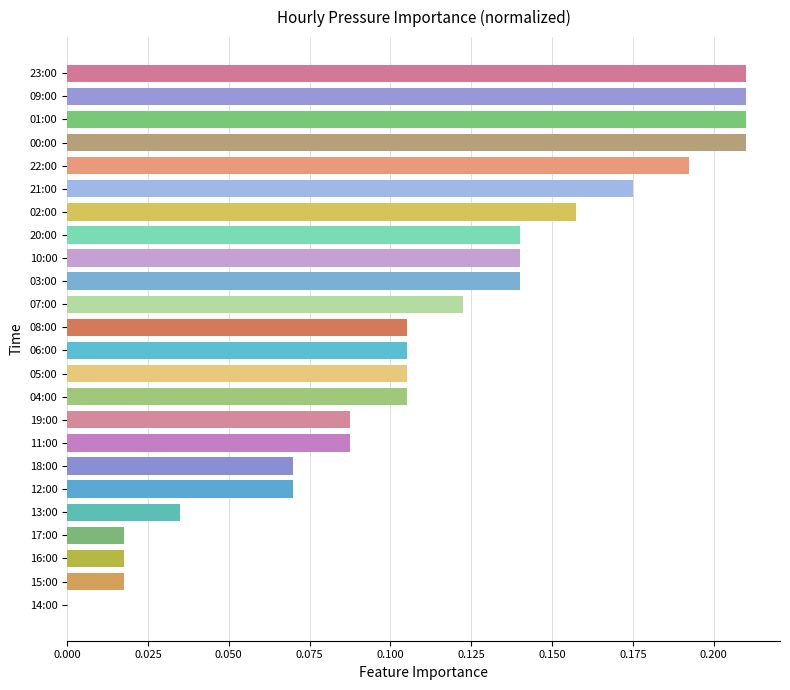

Which has a higher value, 10:00 or 12:00?

10:00